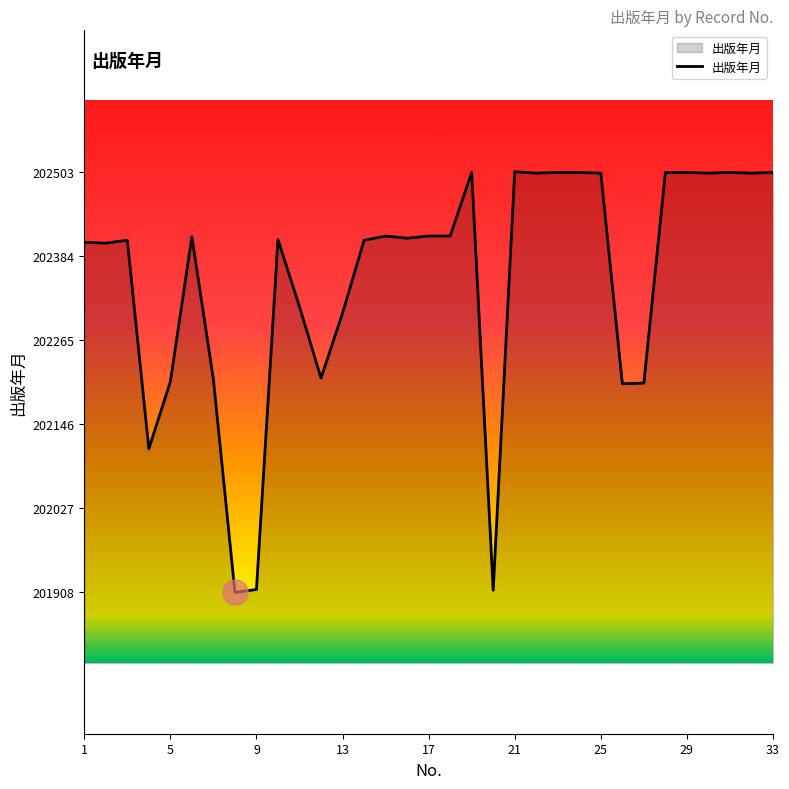

What is the difference between the maximum and minimum values?

595